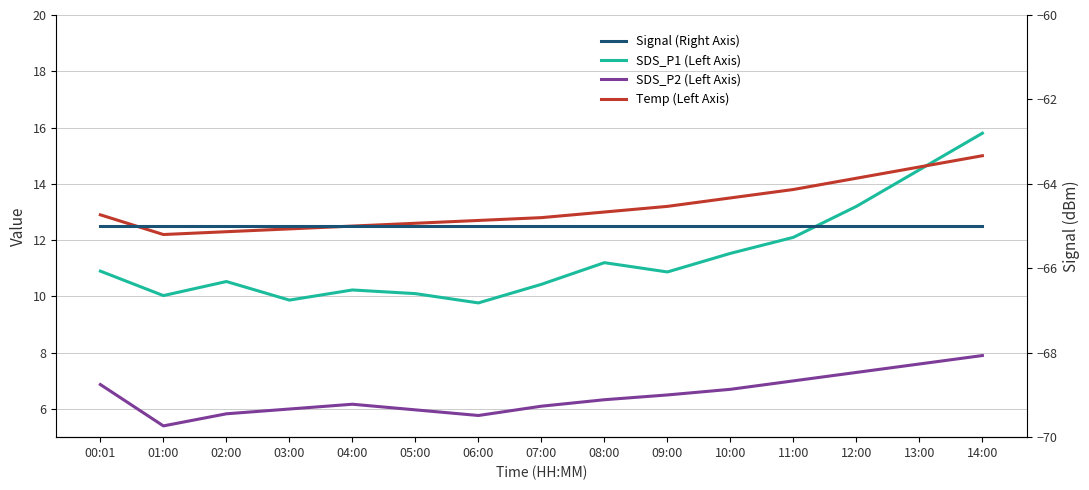

What is the label of the 14th point from the right?

01:00